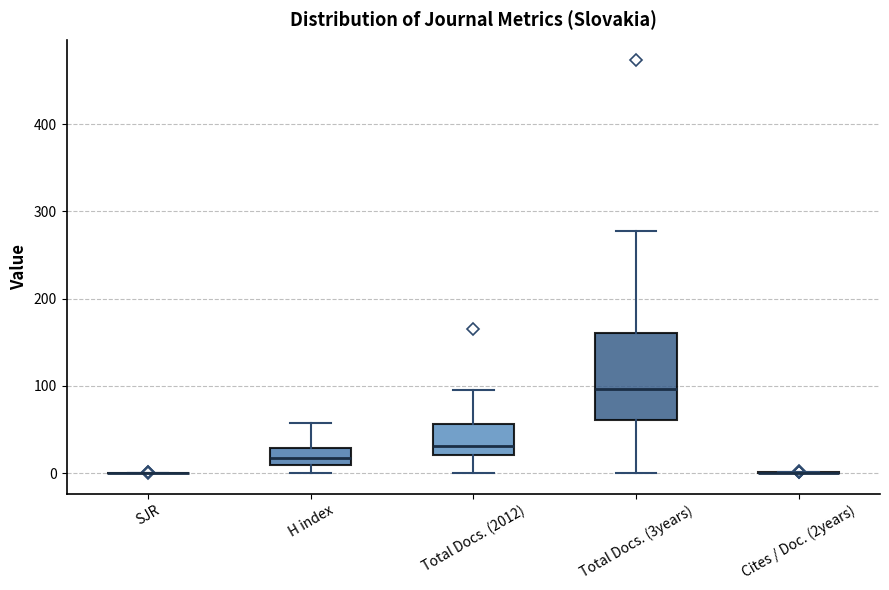

Reading left to right, read every box against the y-axis: the position of its median line, the range the box covers, and the ends of its whiskers. The values are not printed on the chart, so give them approximately, as read against the axis.

SJR: box collapsed to a line at 0, whiskers 0 to 0
H index: median 20, box 10 to 30, whiskers 0 to 60
Total Docs. (2012): median 30, box 20 to 60, whiskers 0 to 100
Total Docs. (3years): median 100, box 60 to 160, whiskers 0 to 280
Cites / Doc. (2years): box collapsed to a line at 0, whiskers 0 to 0